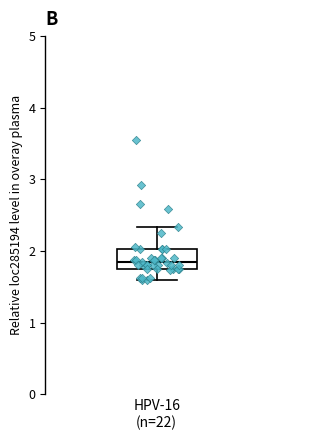

Read this box plot against the y-axis: the position of the median line, the range covered by the box, and the ends of both whiskers. The values are not printed on the chart, so give them approximately, as read against the axis.

median 1.8 (just above the box's lower edge), box 1.8 to 2.0, whiskers 1.6 to 2.3